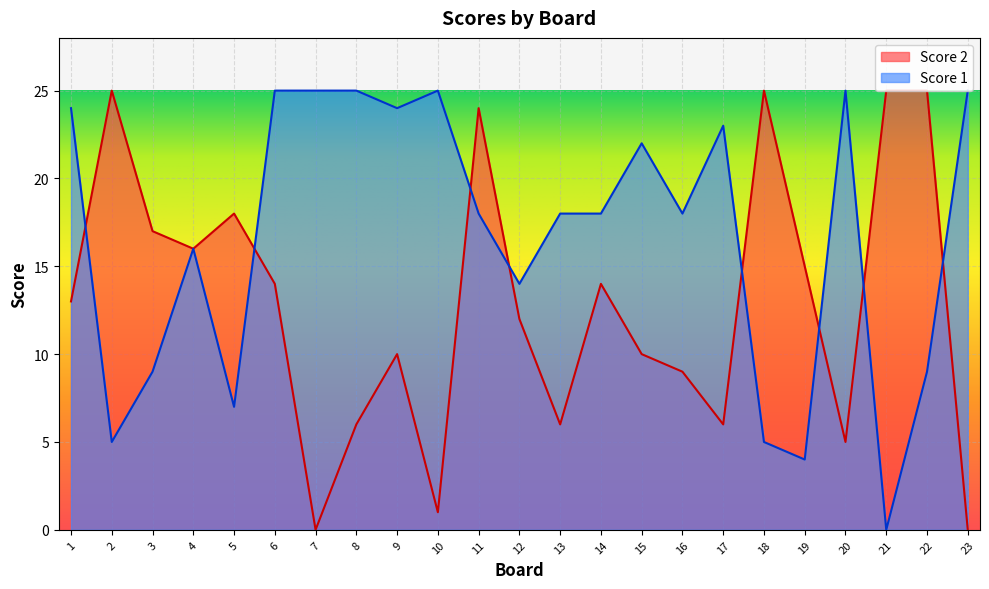

What is the difference between the maximum and second lowest values in the Score 2 series?

25